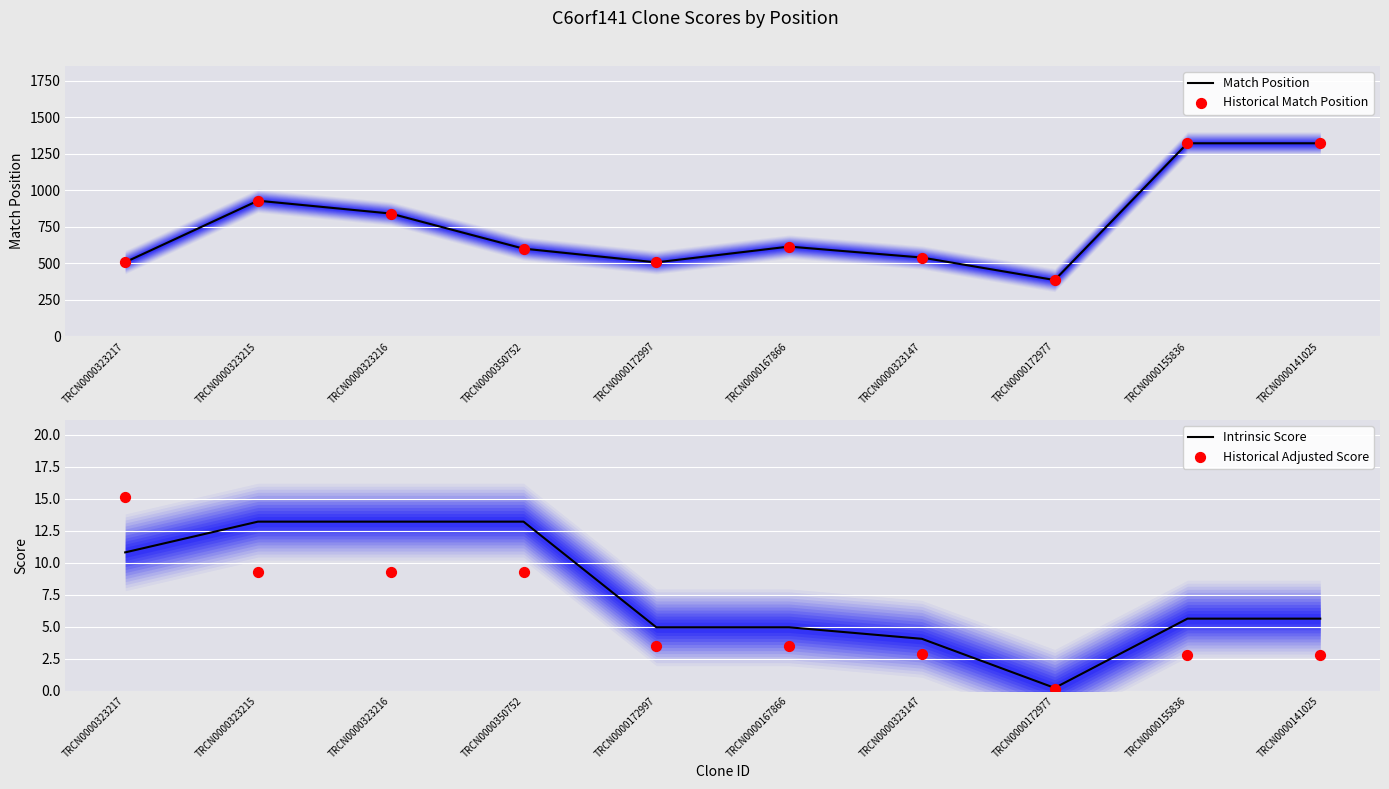

Is the value of Match Position at TRCN0000323147 greater than the value of Historical Adjusted Score at TRCN0000323216?

Yes